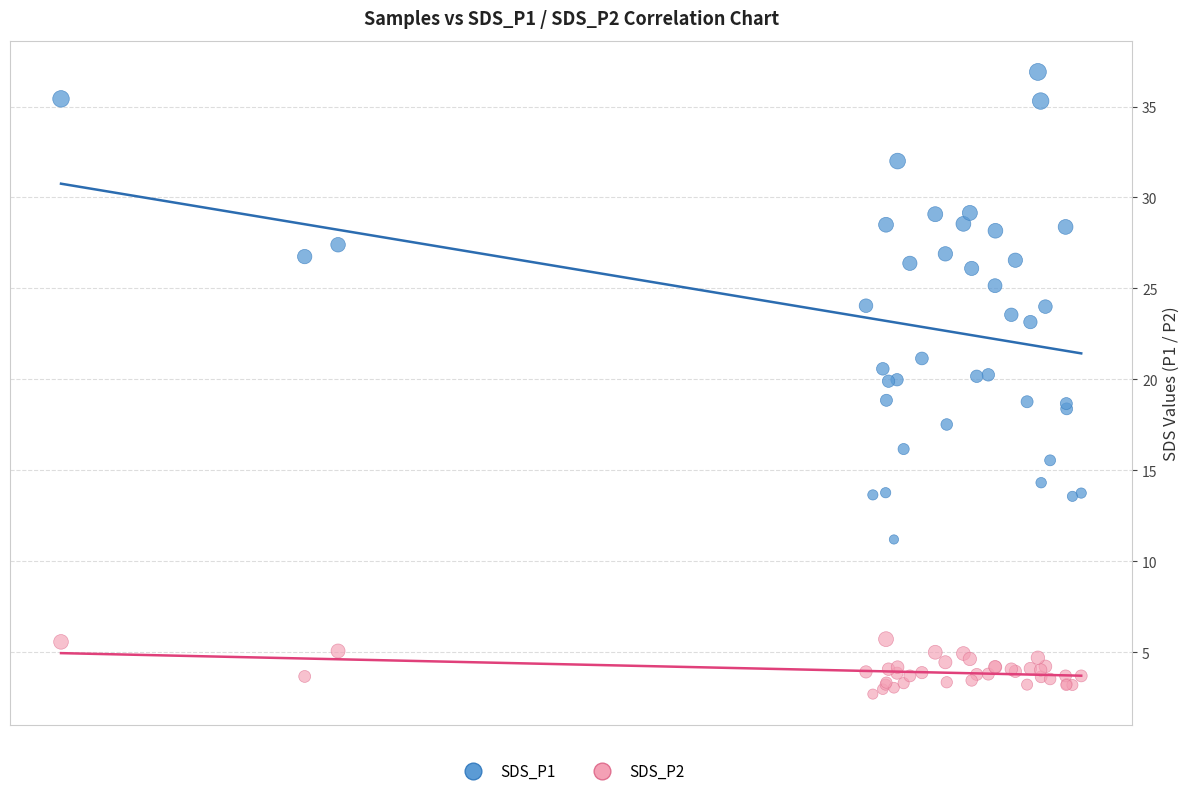

What is the X range (max minus min) for the scatter plot?

97814.0